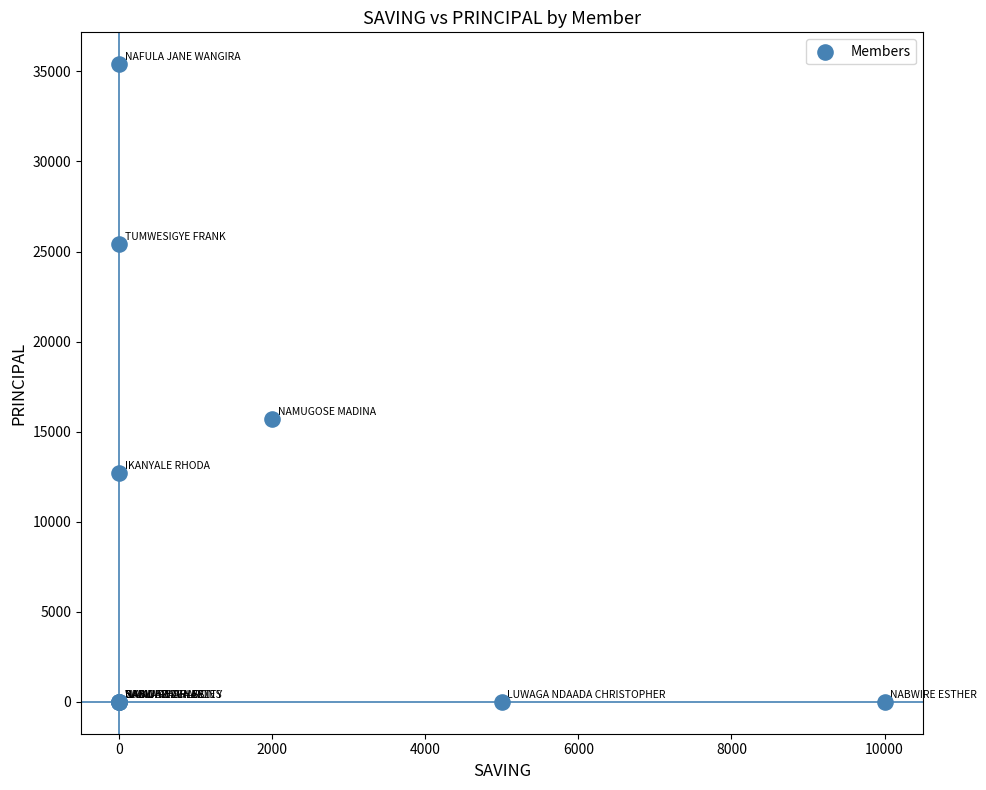

What Y value in the scatter plot is closest to 17700?

15700